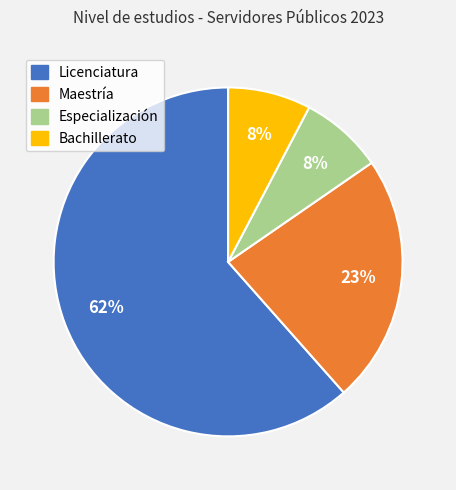

To the nearest percent, what is the average slice percentage?

25%